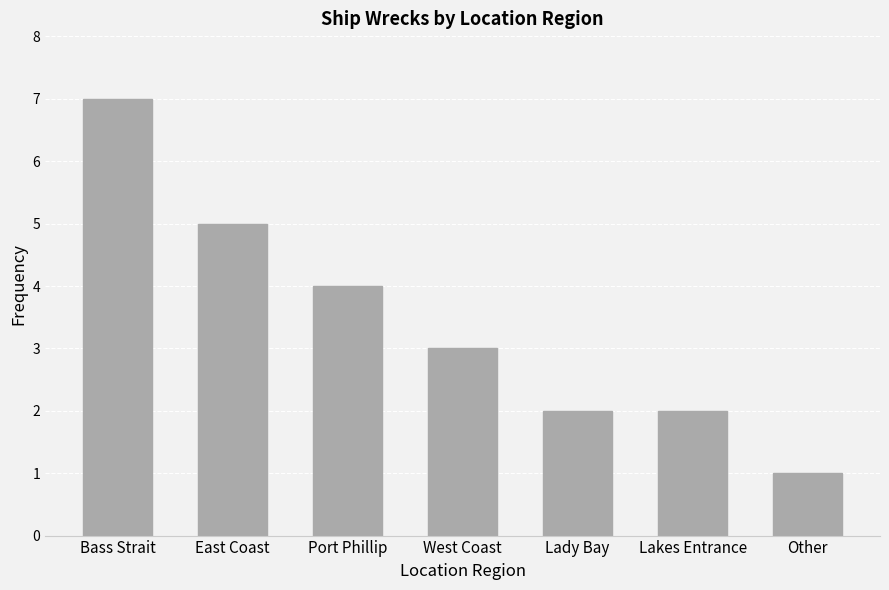

Does the chart contain stacked bars?

No